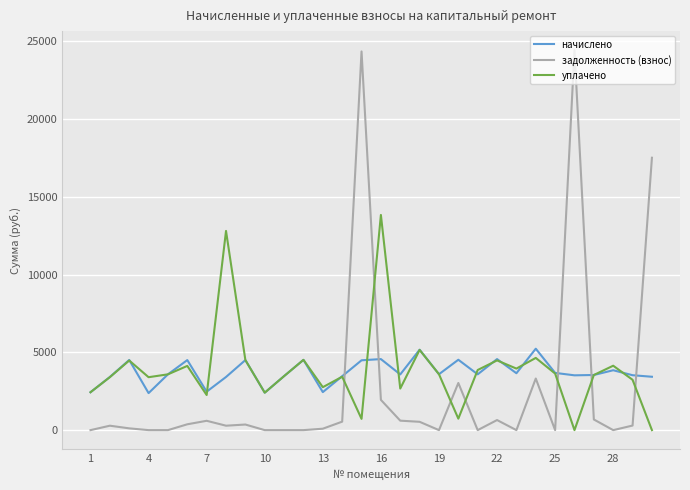

What are all the series names shown in the legend?

начислено, задолженность (взнос), уплачено